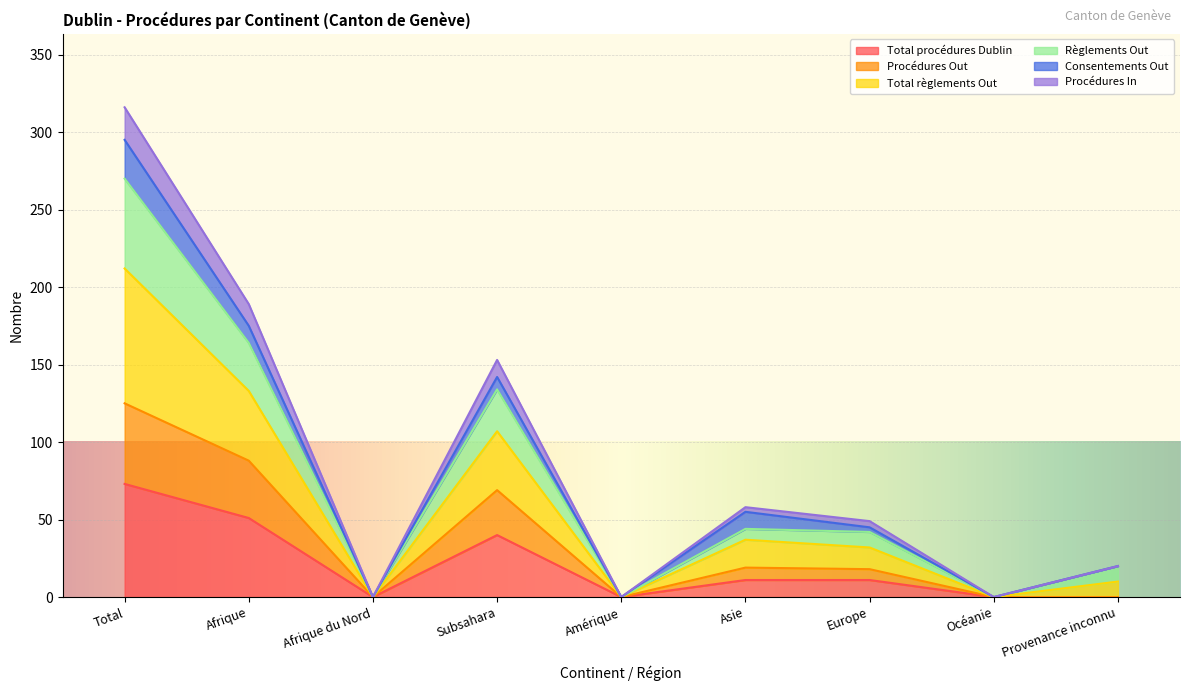

The Procédures In series shows 96 at Océanie. True or false?

False